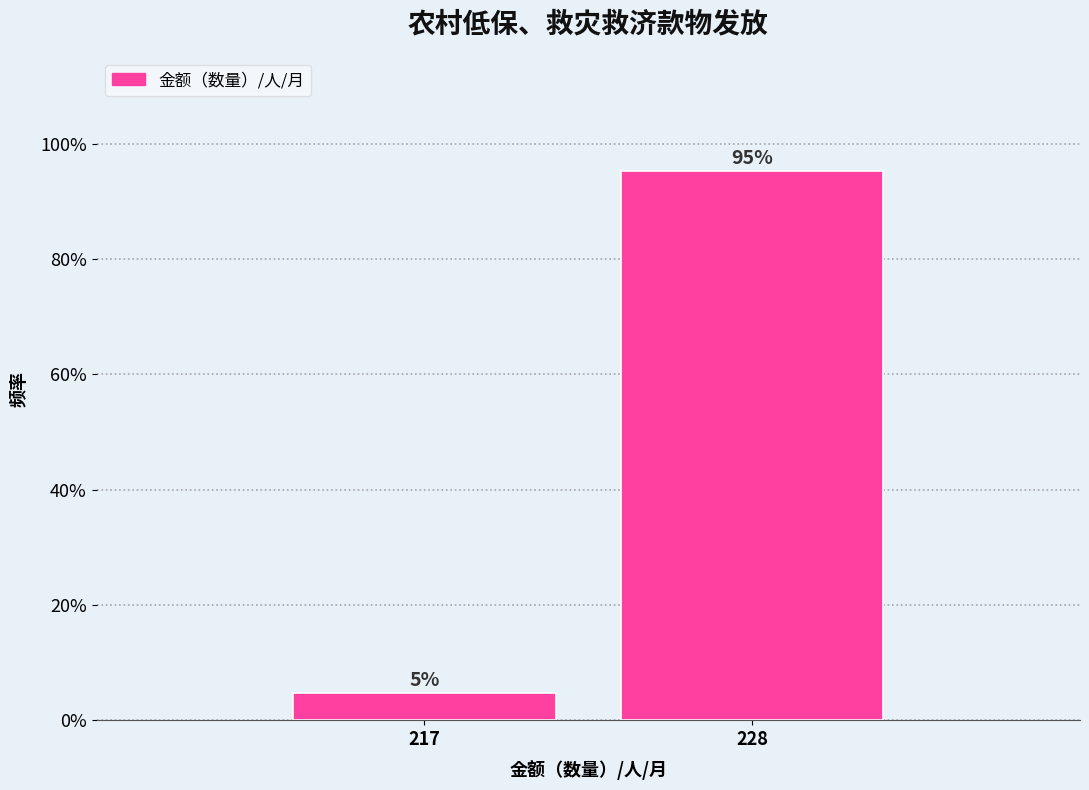

Does the chart contain any negative values?

No